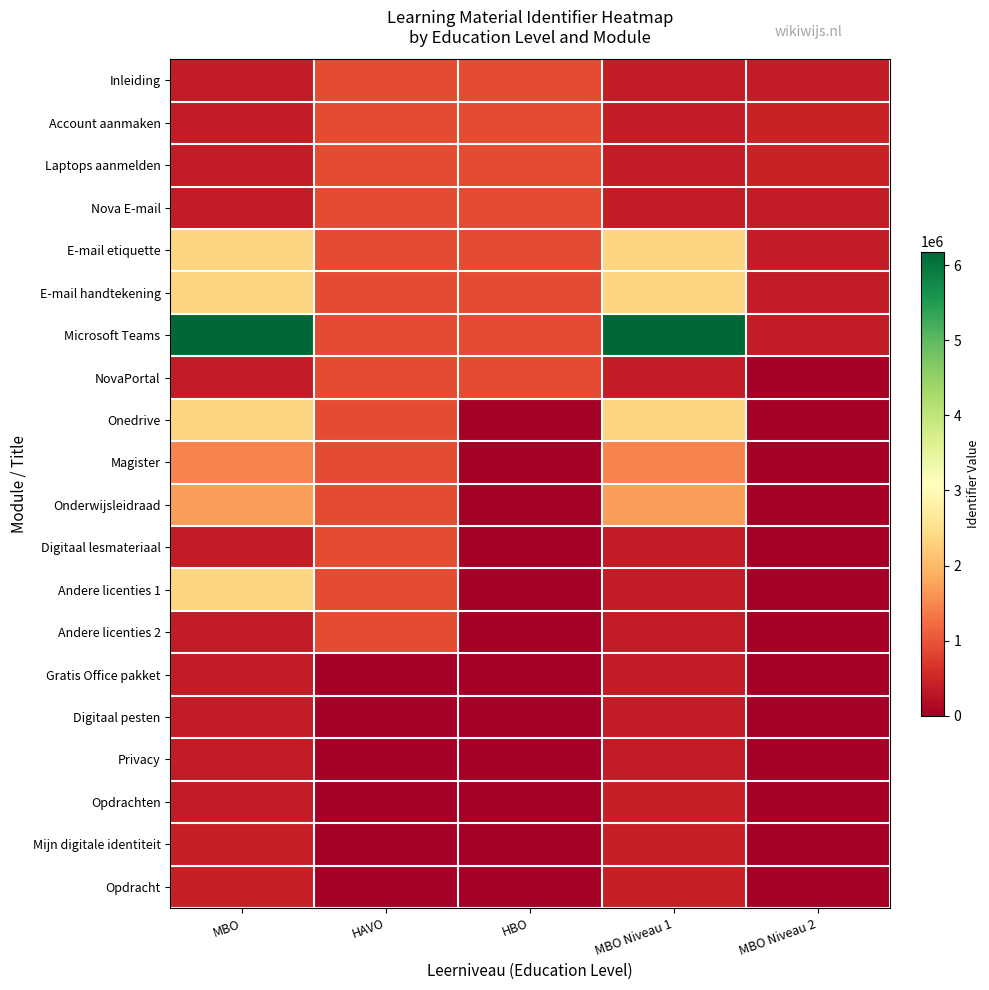

At which category is the sum across all series the highest?

MBO